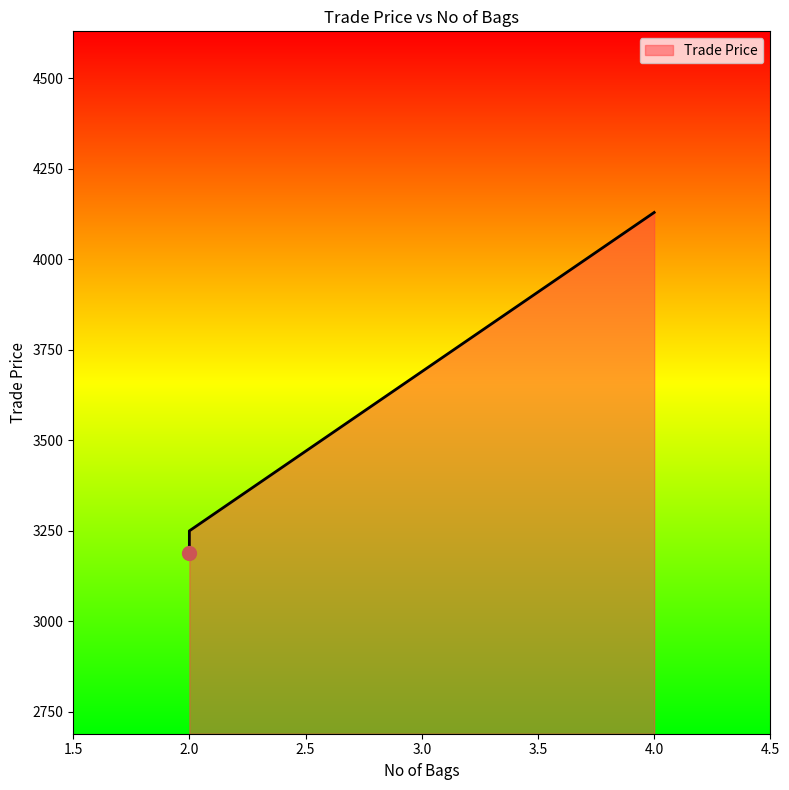

Between 2 and 4, which is larger?

4